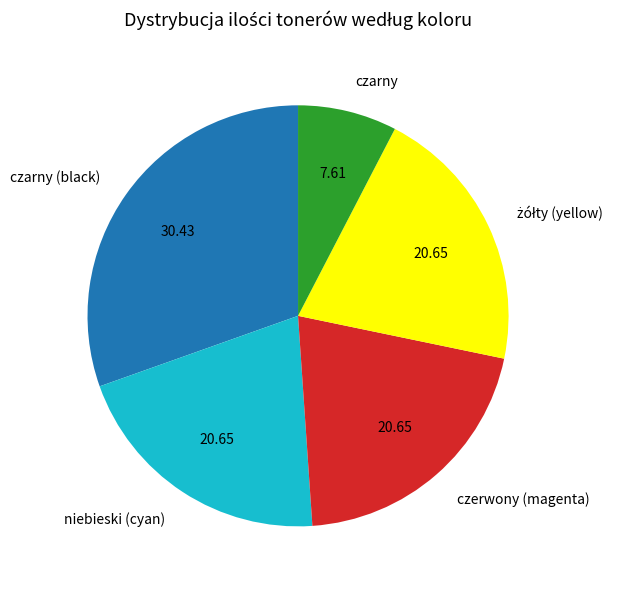

Is there a majority slice in this chart?

No